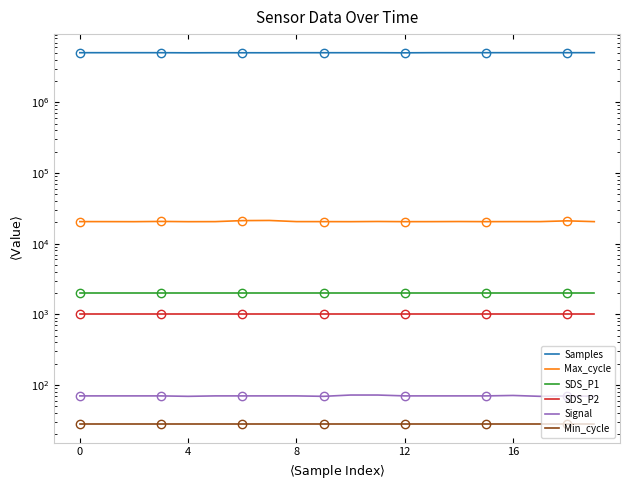

Which series has the widest spread of values?

Samples